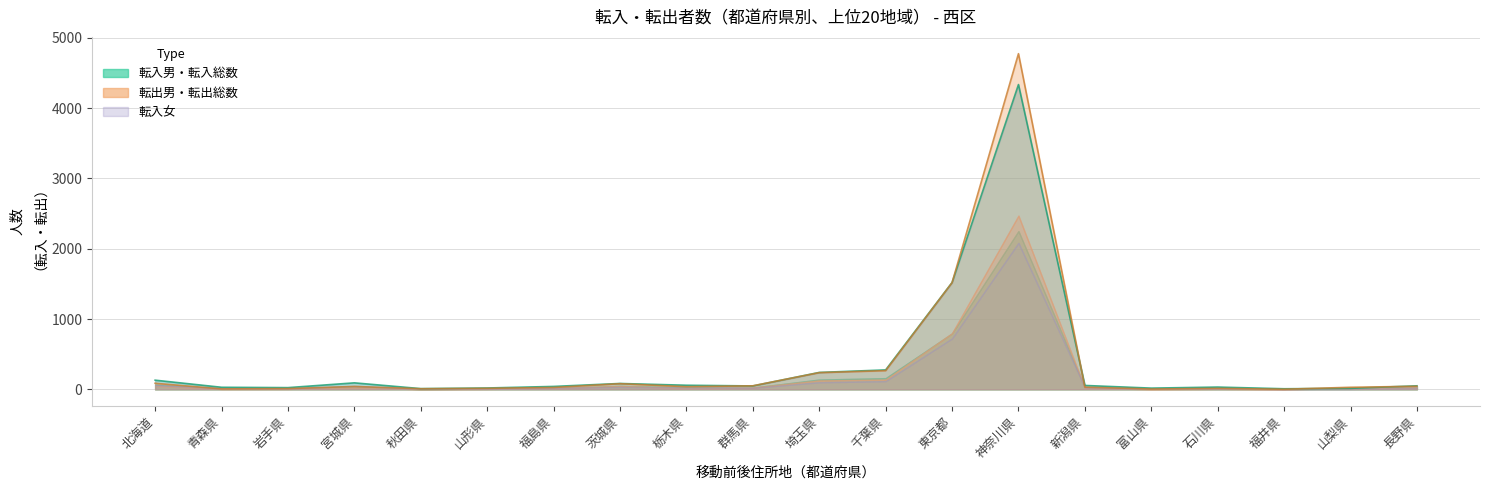

The 転入総数 series shows 42 at 福島県. True or false?

True